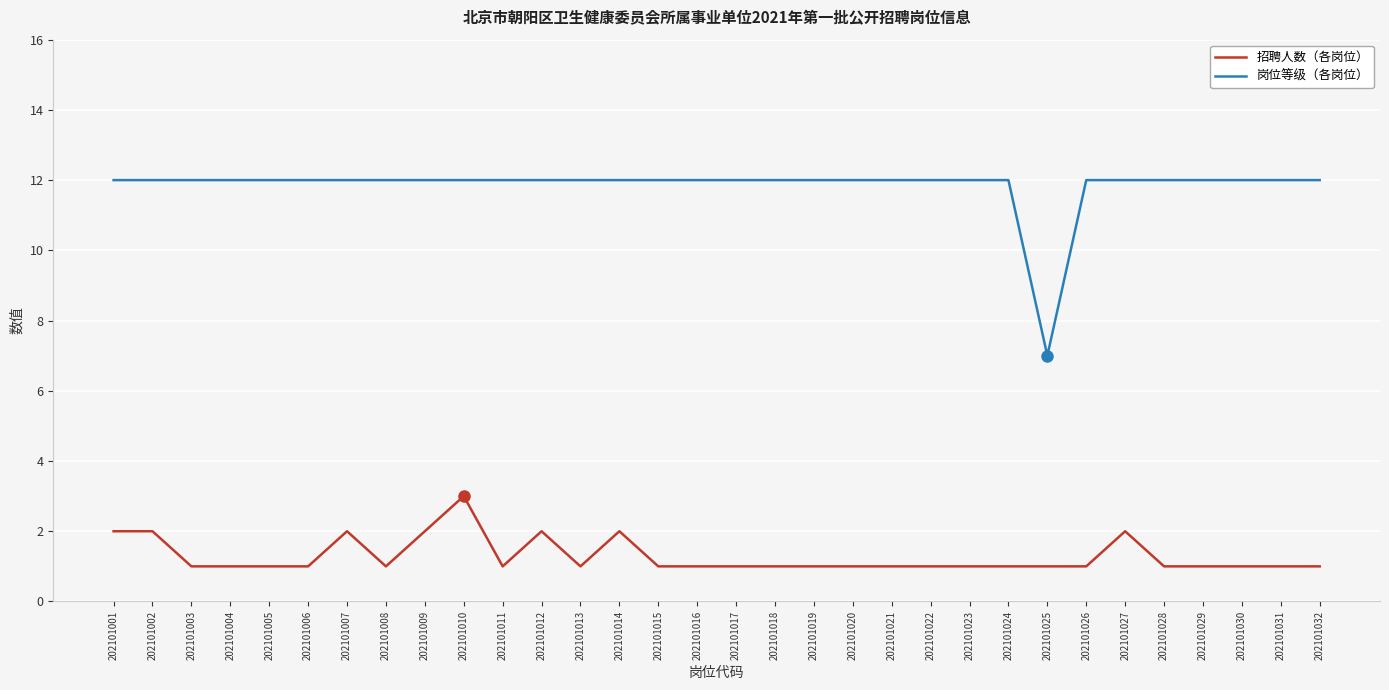

What is the difference between the highest and lowest values at 202101031?

11